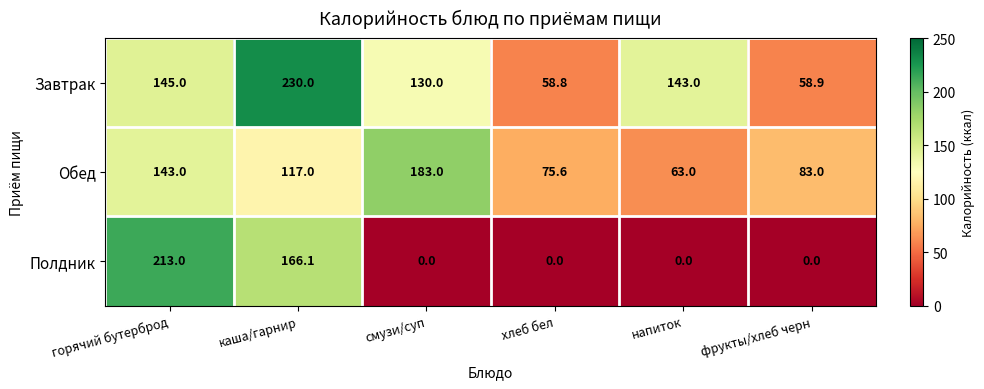

Reading left to right, transcribe all the data shown in this chart.

Завтрак: горячий бутерброд=145.0	каша/гарнир=230.0	смузи/суп=130.0	хлеб бел=58.8	напиток=143.0	фрукты/хлеб черн=58.9
Обед: горячий бутерброд=143.0	каша/гарнир=117.0	смузи/суп=183.0	хлеб бел=75.6	напиток=63.0	фрукты/хлеб черн=83.0
Полдник: горячий бутерброд=213.0	каша/гарнир=166.1	смузи/суп=0.0	хлеб бел=0.0	напиток=0.0	фрукты/хлеб черн=0.0